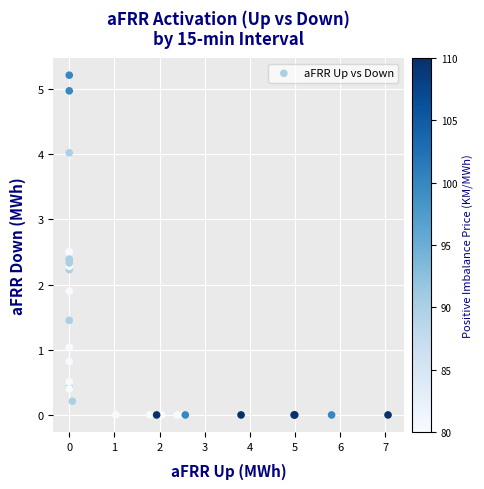

What Y value in the scatter plot is closest to 2?

1.9